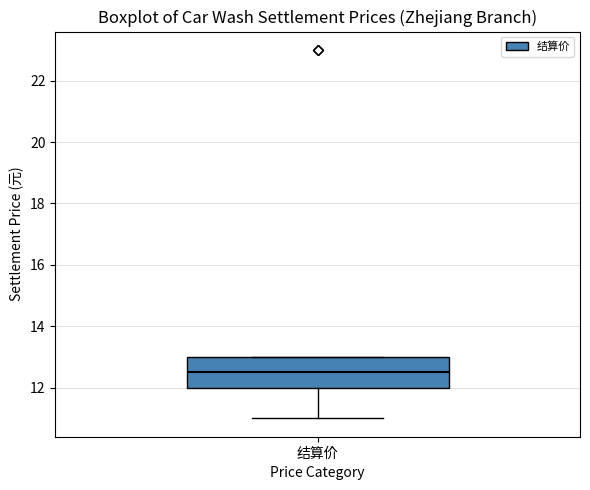

Where is the lower edge of the box for 结算价 on the y-axis? The values are not printed on the chart, so give them approximately, as read against the axis.

12.0